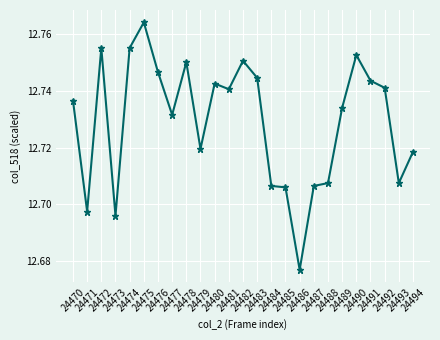

How many values are between 12 and 13?

25